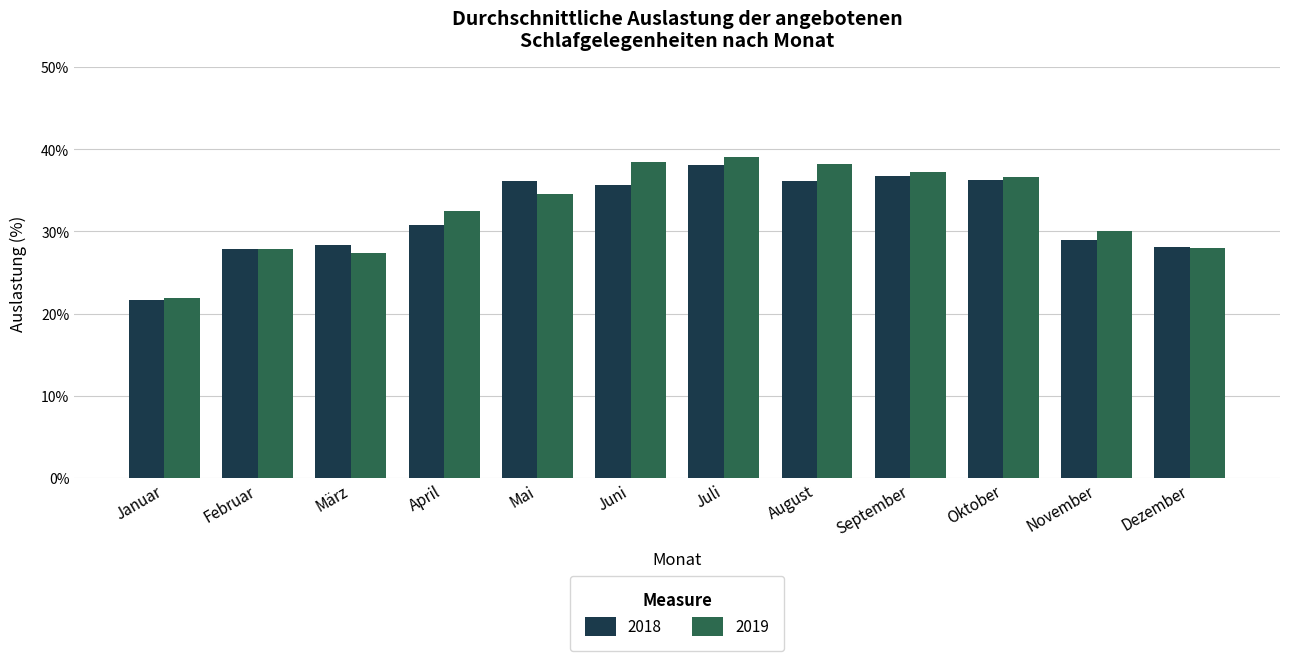

How many data points in 2019 are above 34?

6